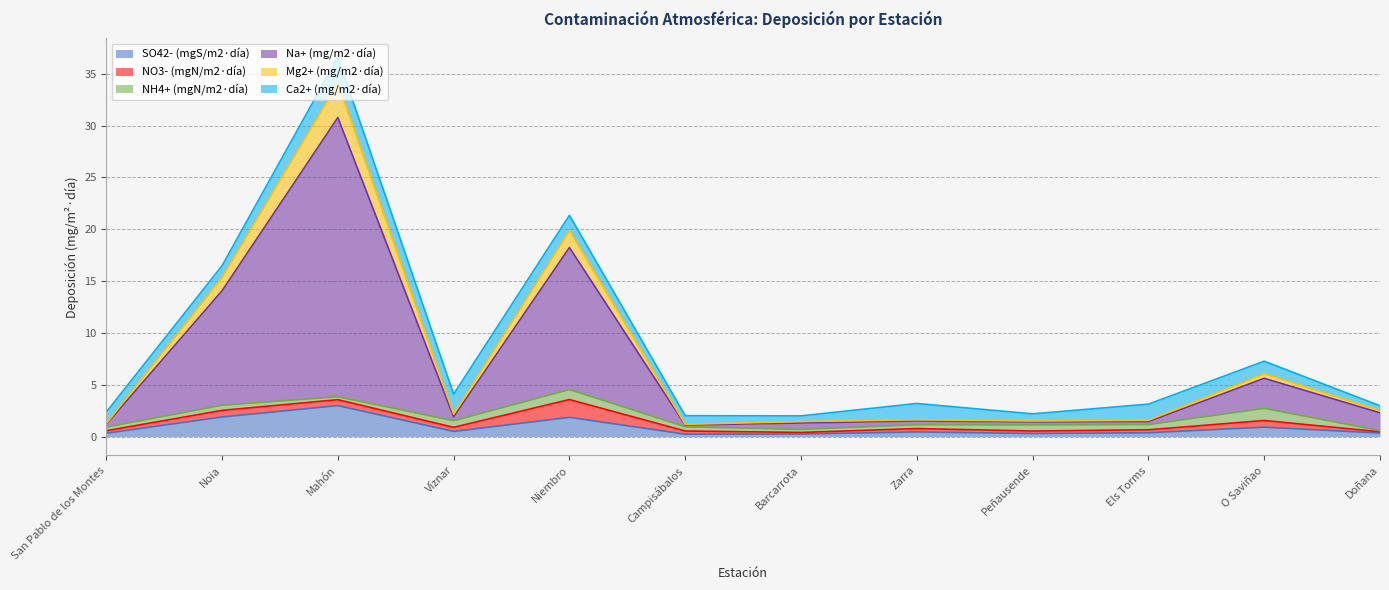

What is the maximum value for SO42- (mgS/m2·día)?

3.0